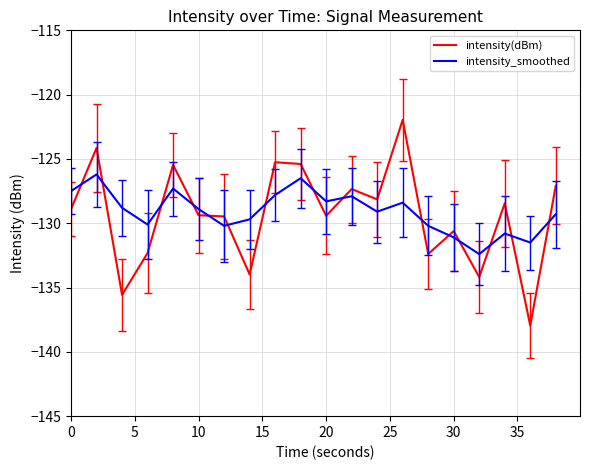

After their last crossing, which series has the higher values: intensity(dBm) or intensity_smoothed?

intensity(dBm)